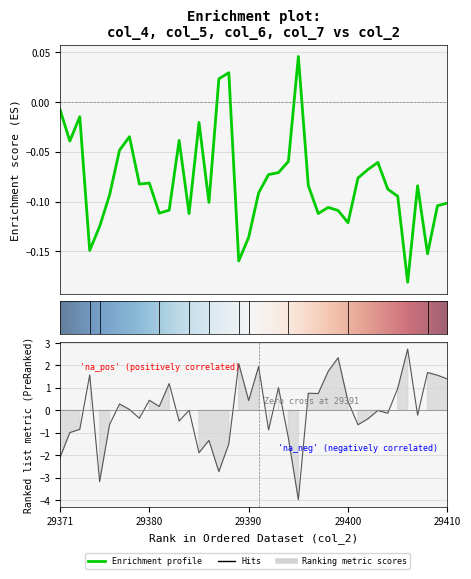

At which category does col_4 reach its first local valley?

29372